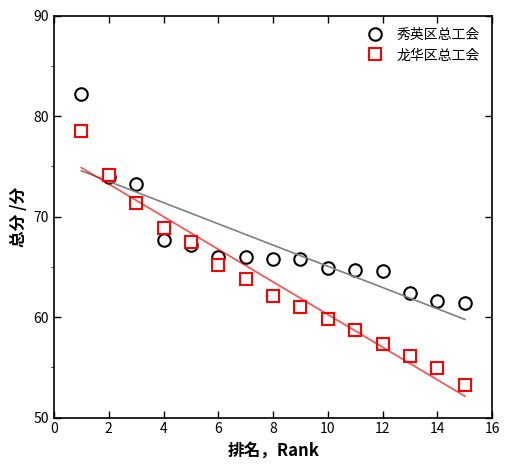

What value does the 秀英区总工会 series have at 14?

61.6